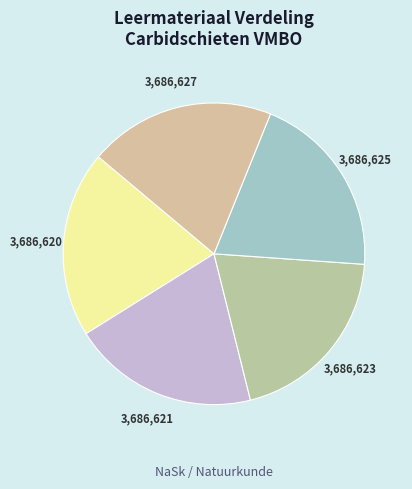

How many segments does this pie chart have?

5